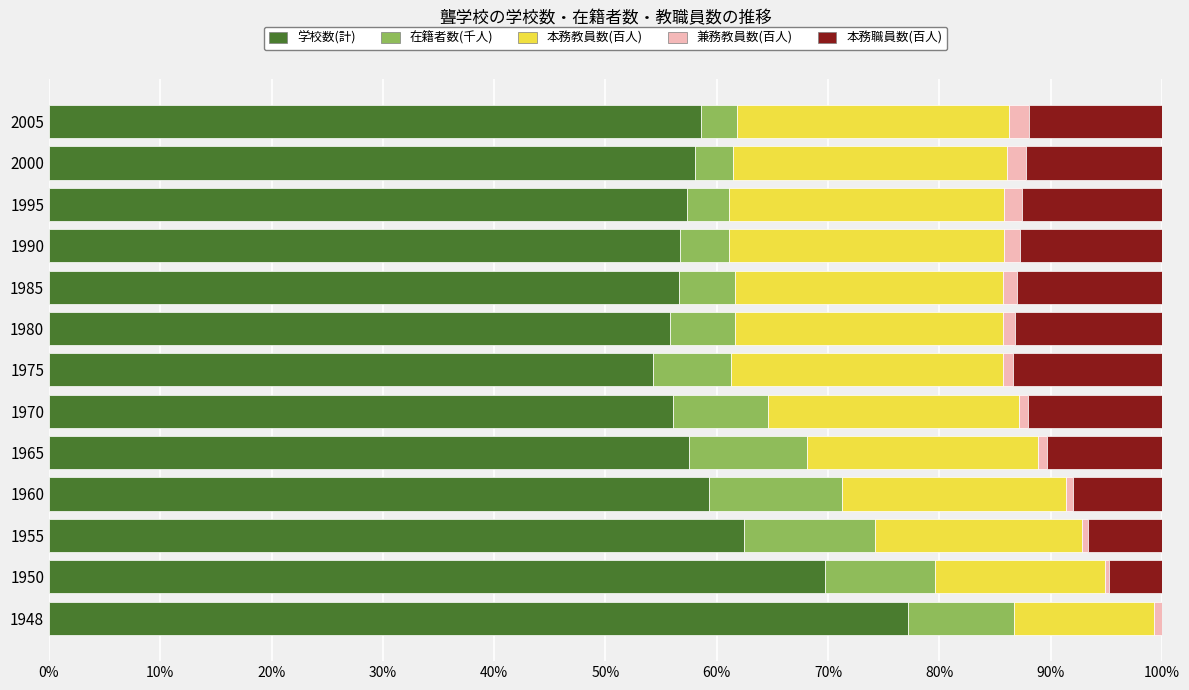

At which label does 学校数(計) reach its peak?

1948